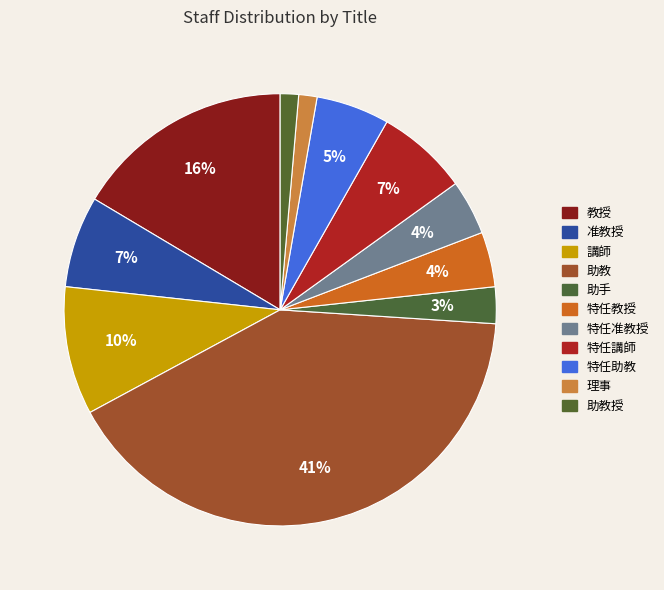

How many slices are in this pie chart?

11